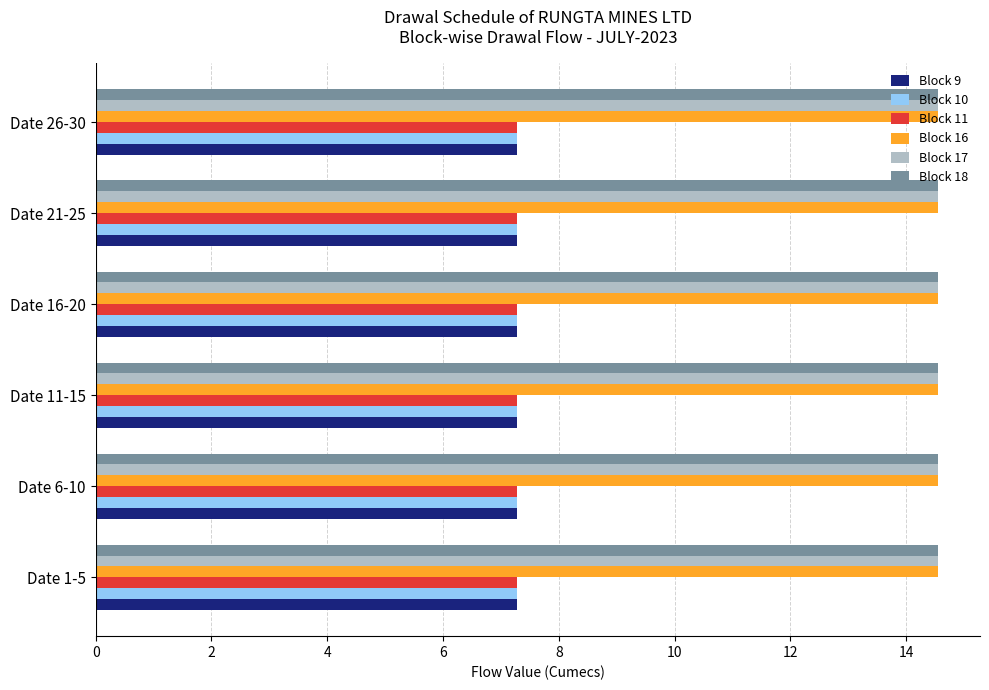

What is the spread (max minus min) of values at Date 6-10?

7.3